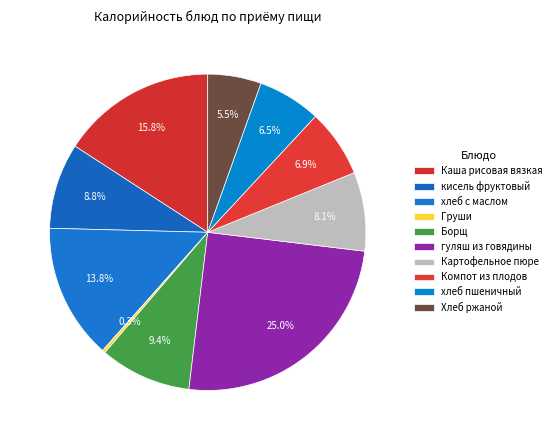

How many slices are in this pie chart?

10